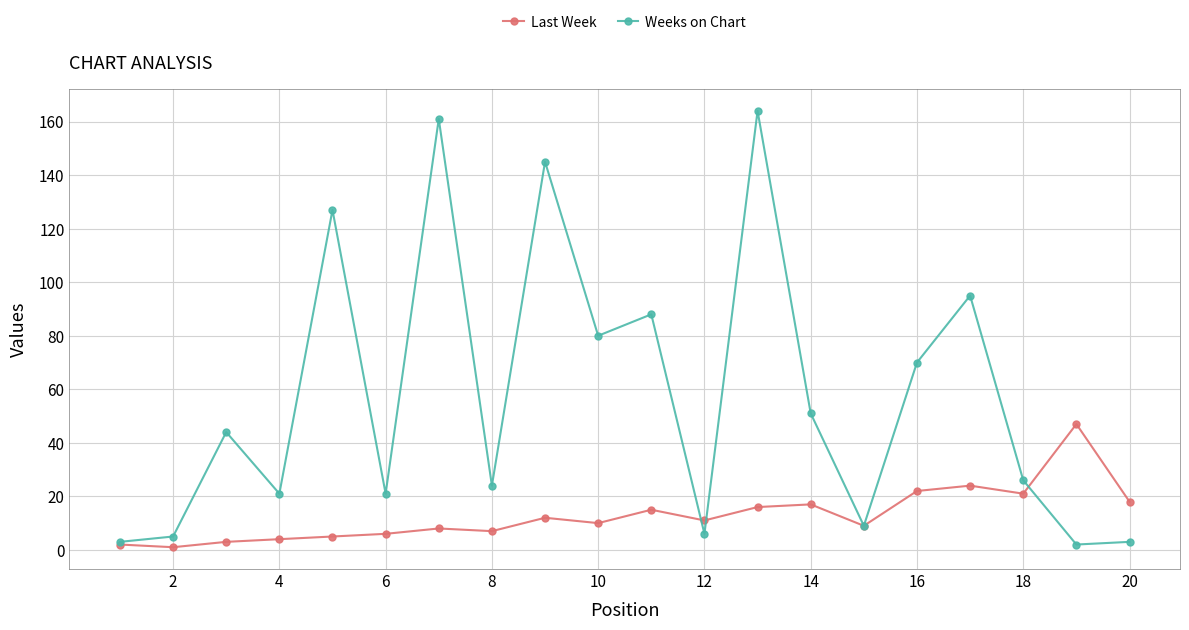

Which series has the largest total across all categories?

Weeks on Chart